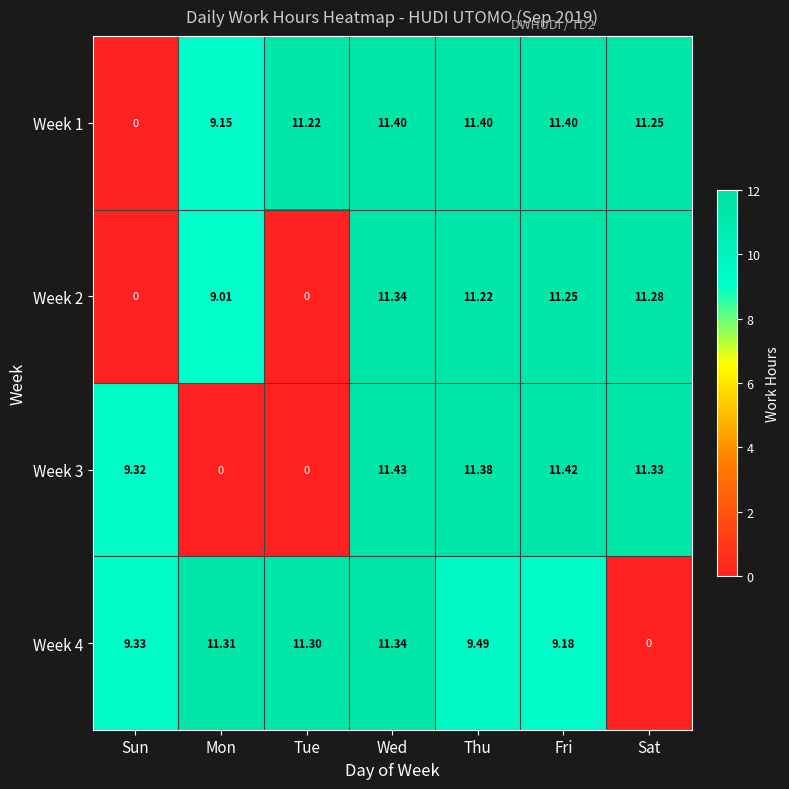

Where is Week 1 nearest to the value 5?

Mon